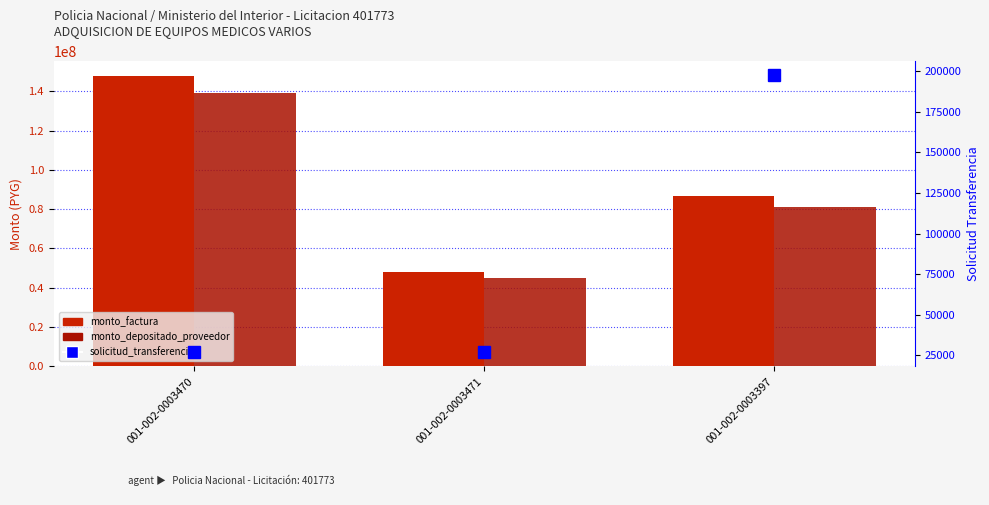

How many groups of bars are there?

3